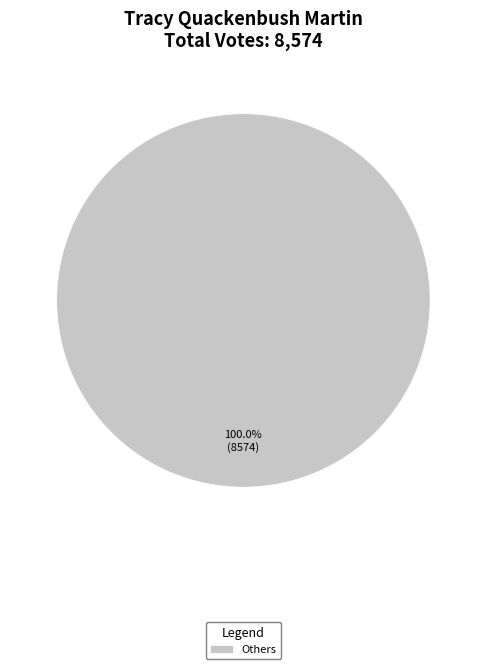

Which category accounts for the majority?

Others